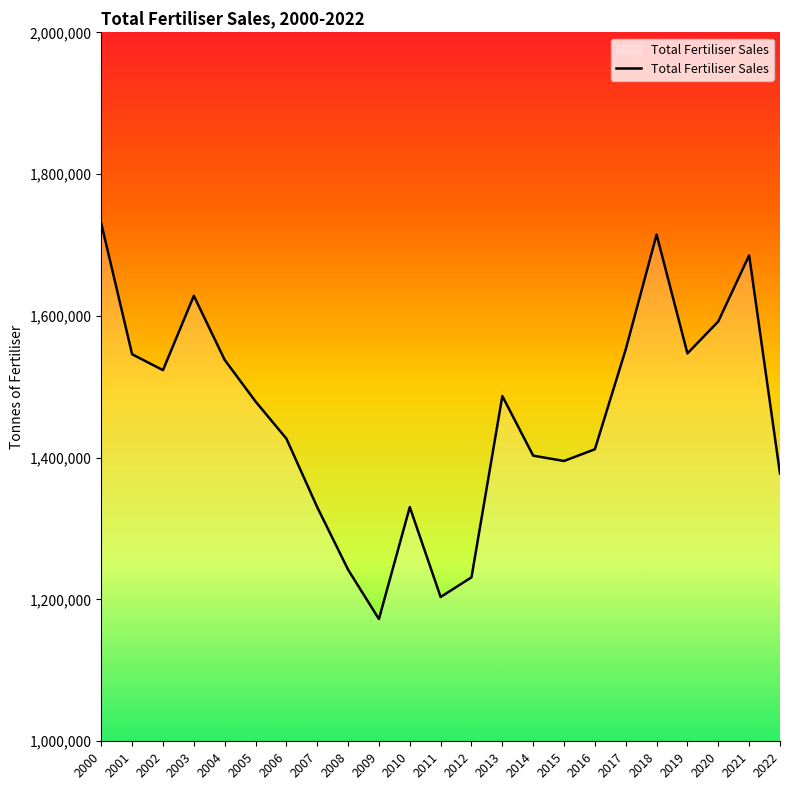

Is it true that the value at 2009 is 243963?

False